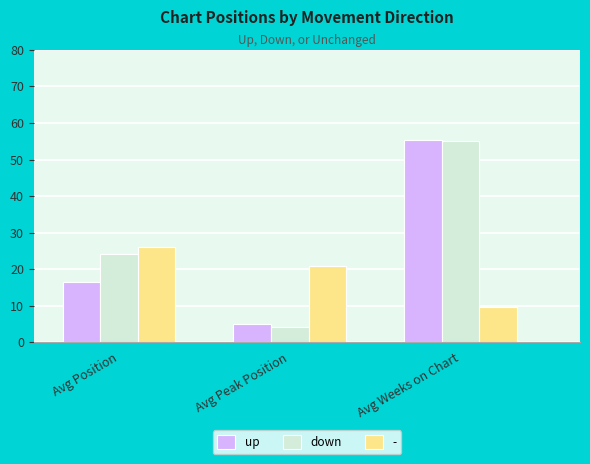

What is the sum of the down values at Avg Peak Position and Avg Weeks on Chart?

59.5